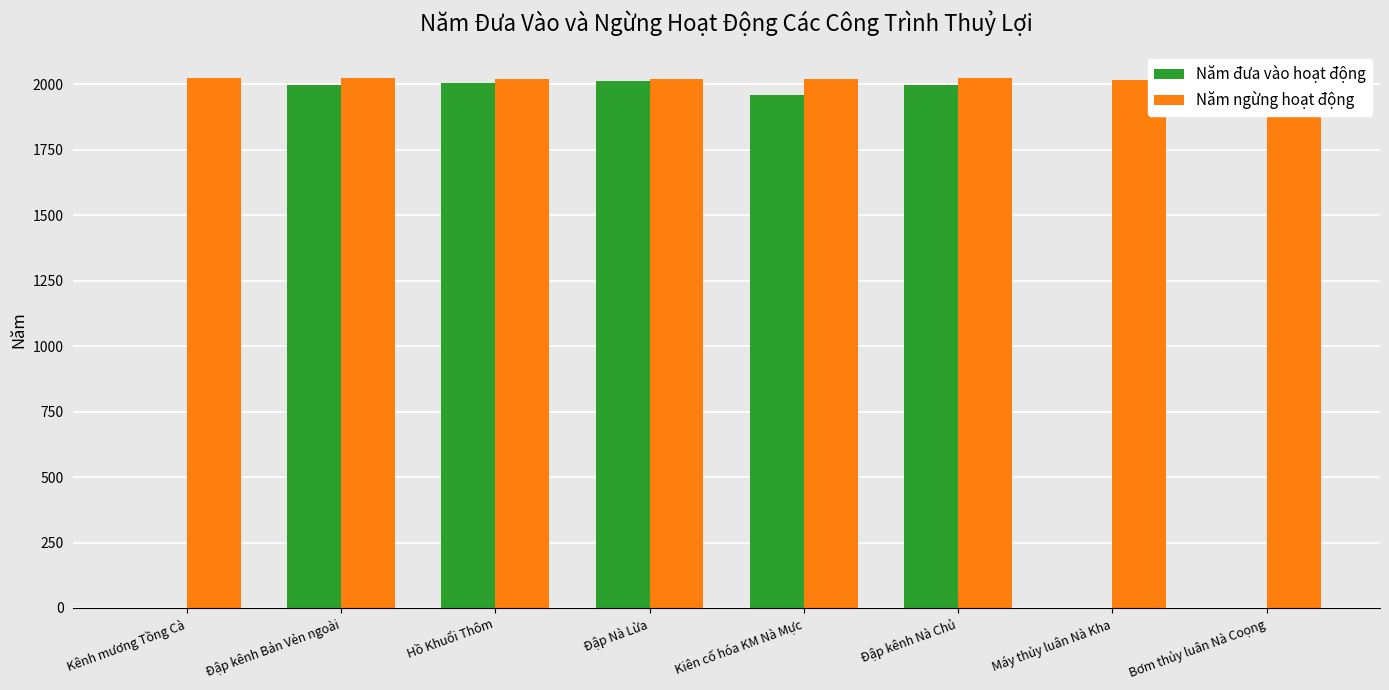

At Đập kênh Bản Vẻn ngoài, list the series in order from smallest to largest.

Năm đưa vào hoạt động, Năm ngừng hoạt động